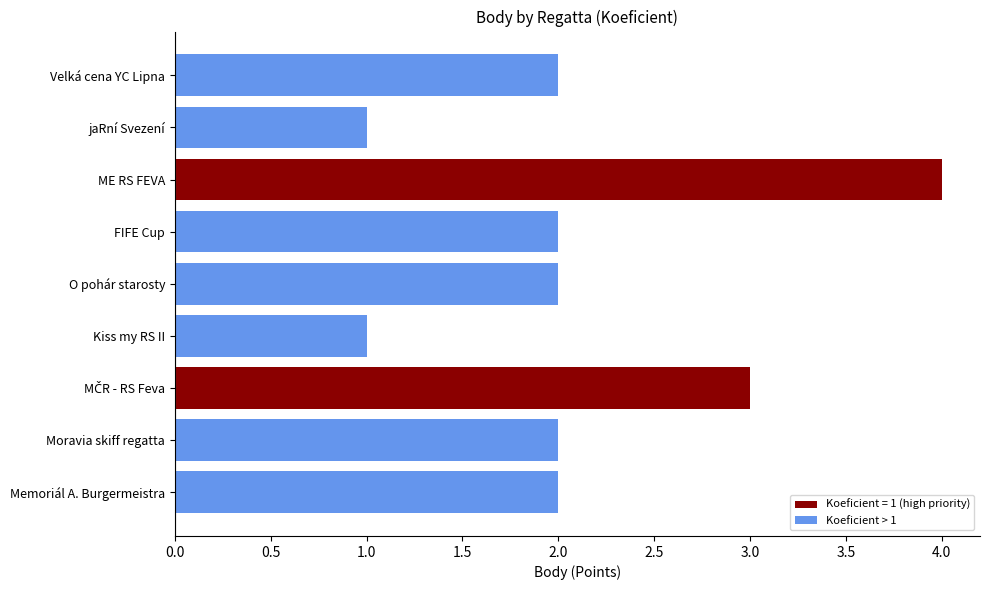

What is the minimum value shown in the chart?

1